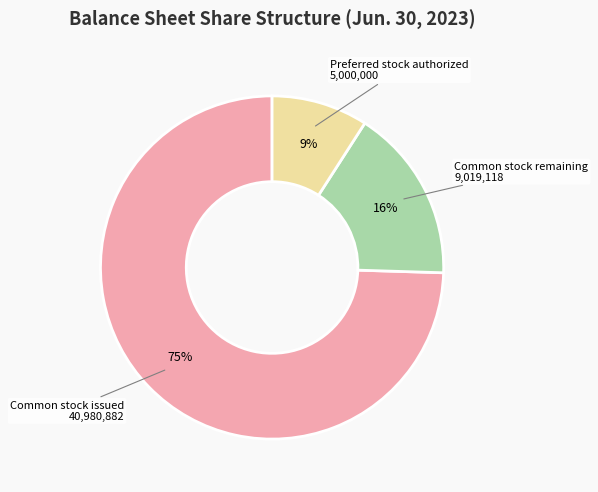

Which has a higher value, Common stock remaining or Preferred stock authorized?

Common stock remaining